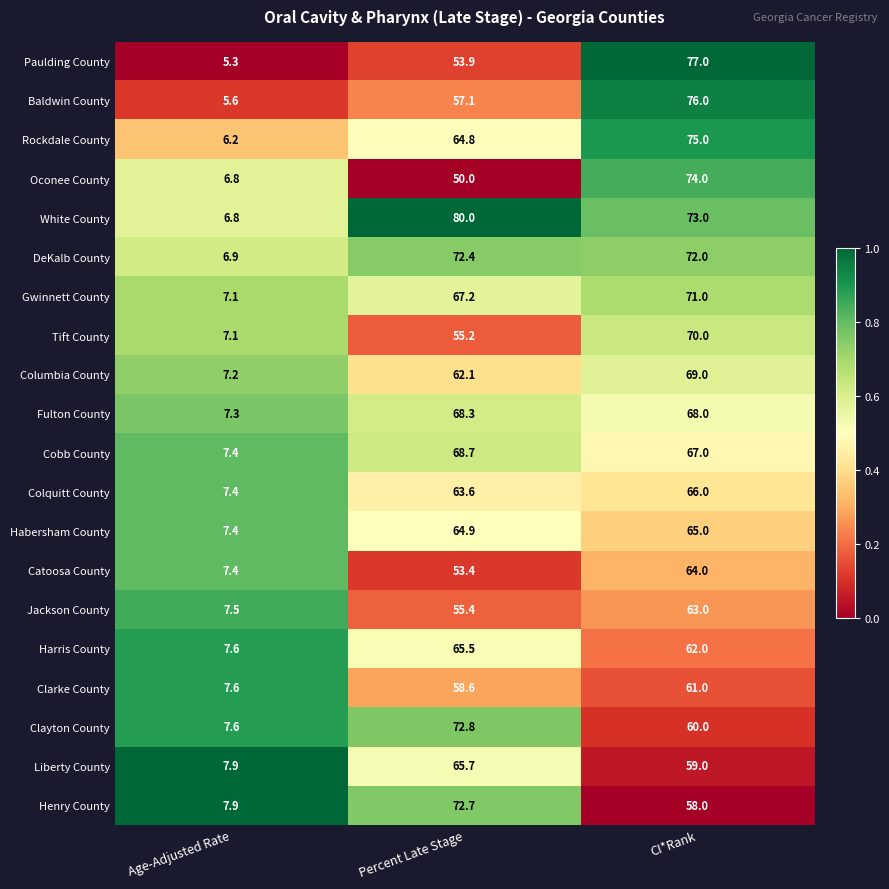

Is the value of Clarke County at Age-Adjusted Rate greater than the value of DeKalb County at CI*Rank?

No